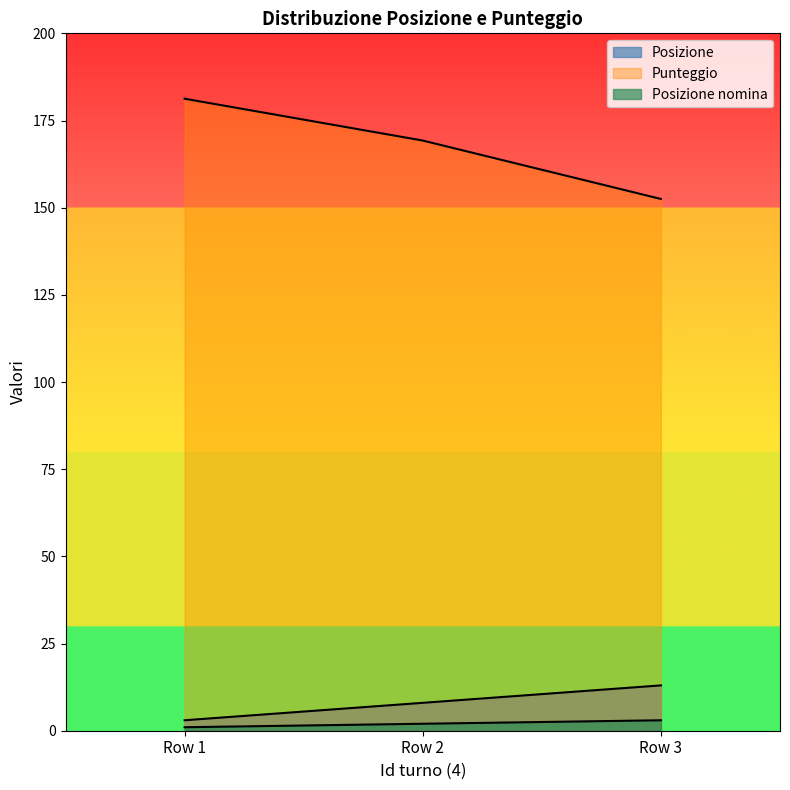

Which series changed the most between Row 2 and Row 3?

Punteggio